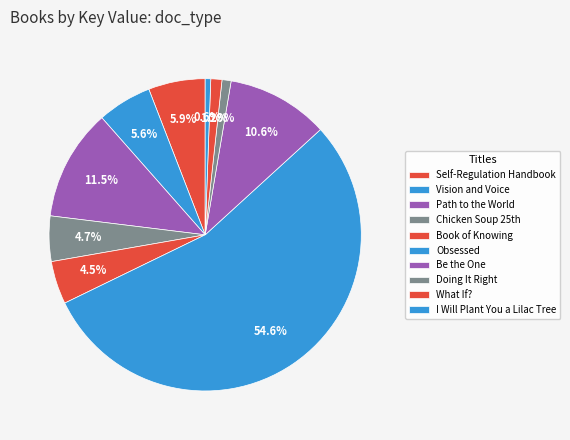

How many segments does this pie chart have?

10